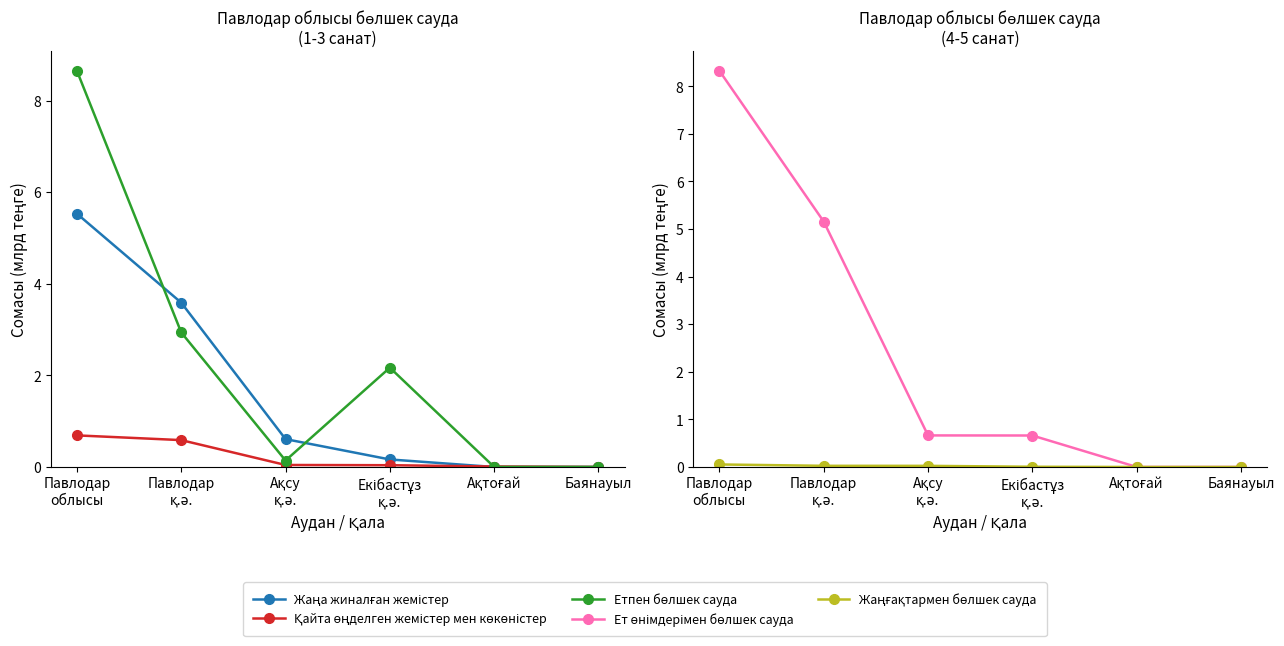

Which series has the largest total across all categories?

Ет өнімдерімен бөлшек сауда